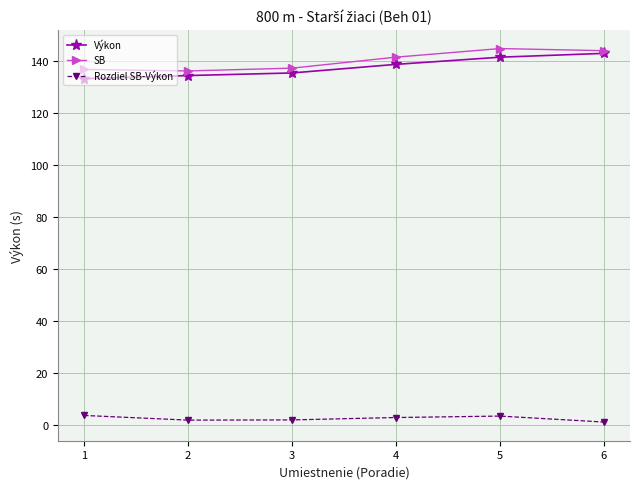

What is the maximum value shown in the chart?

144.6